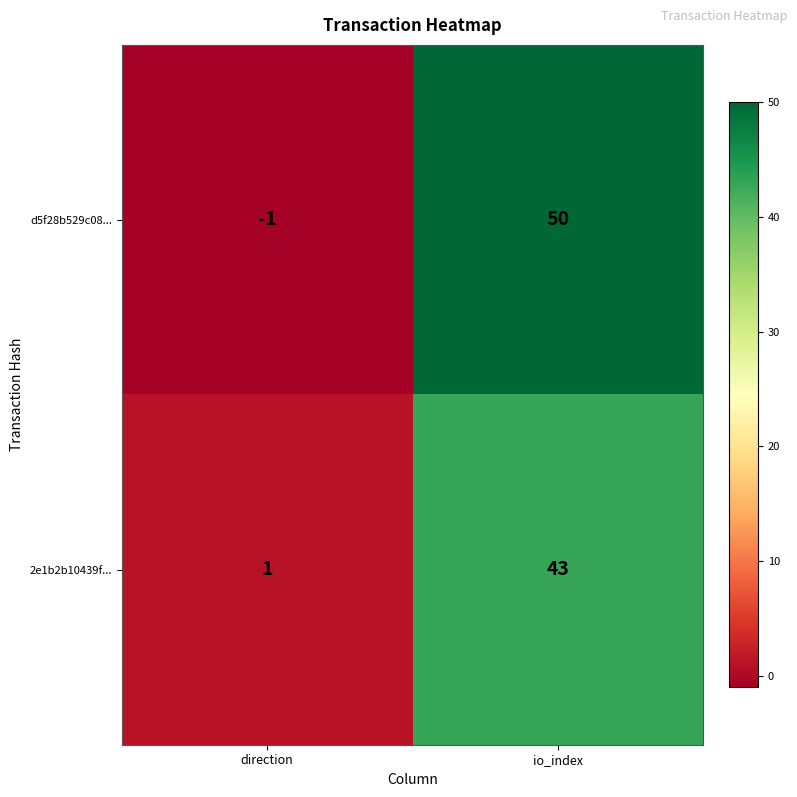

Which series changed the most between direction and io_index?

d5f28b529c08...